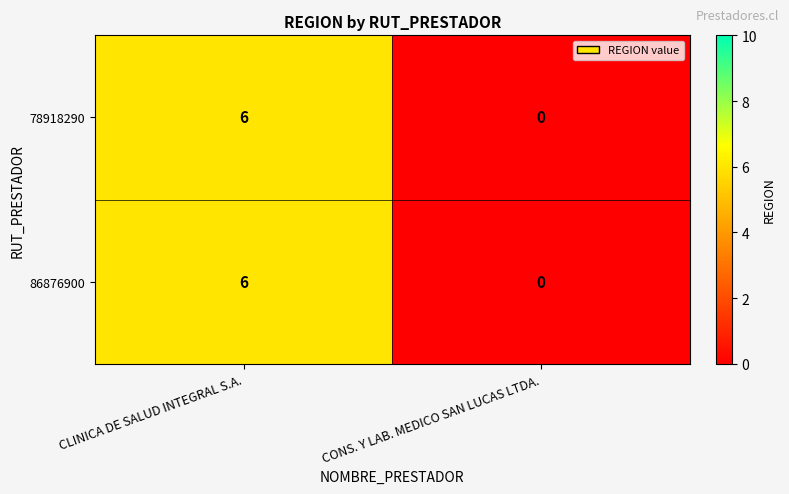

What is the total value across all series at CLINICA DE SALUD INTEGRAL S.A.?

12